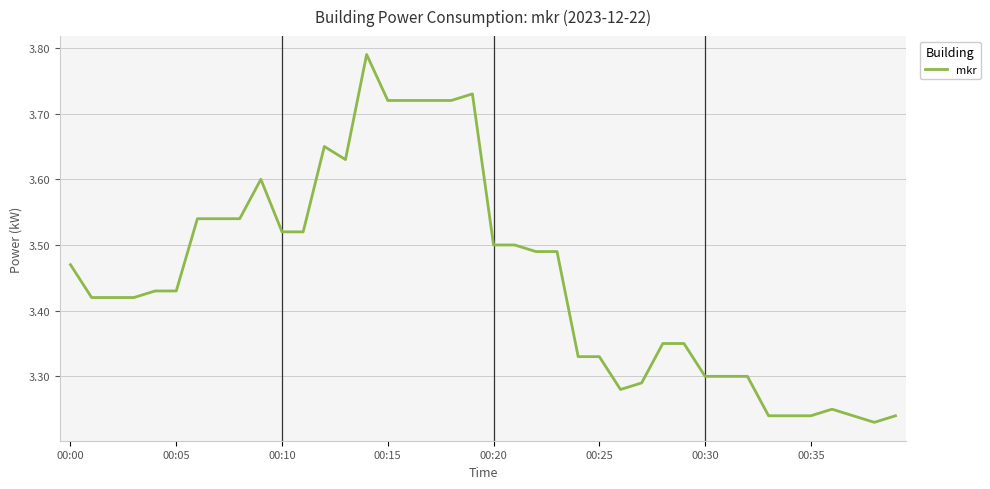

What is the difference between the maximum and minimum values?

0.6